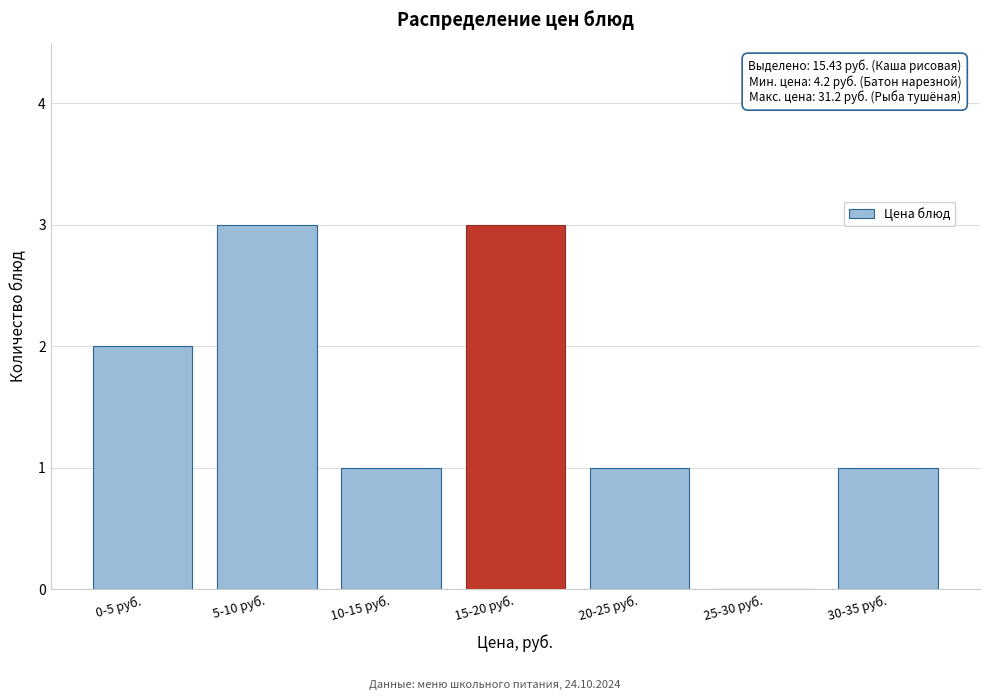

Reading left to right, extract all data points from this chart.

0-5 руб.=2	5-10 руб.=3	10-15 руб.=1	15-20 руб.=3	20-25 руб.=1	25-30 руб.=0	30-35 руб.=1